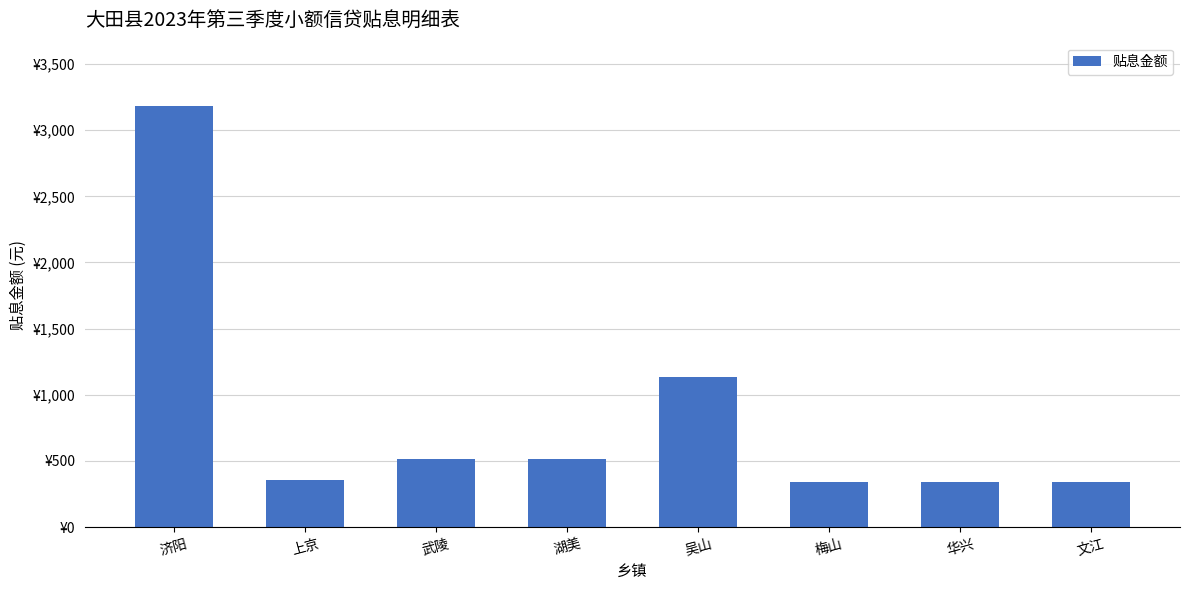

Are the bars grouped side by side (vs. stacked)?

No